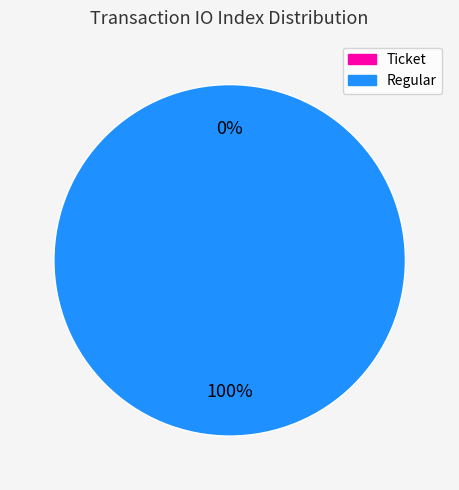

Does any single category account for the majority?

Yes